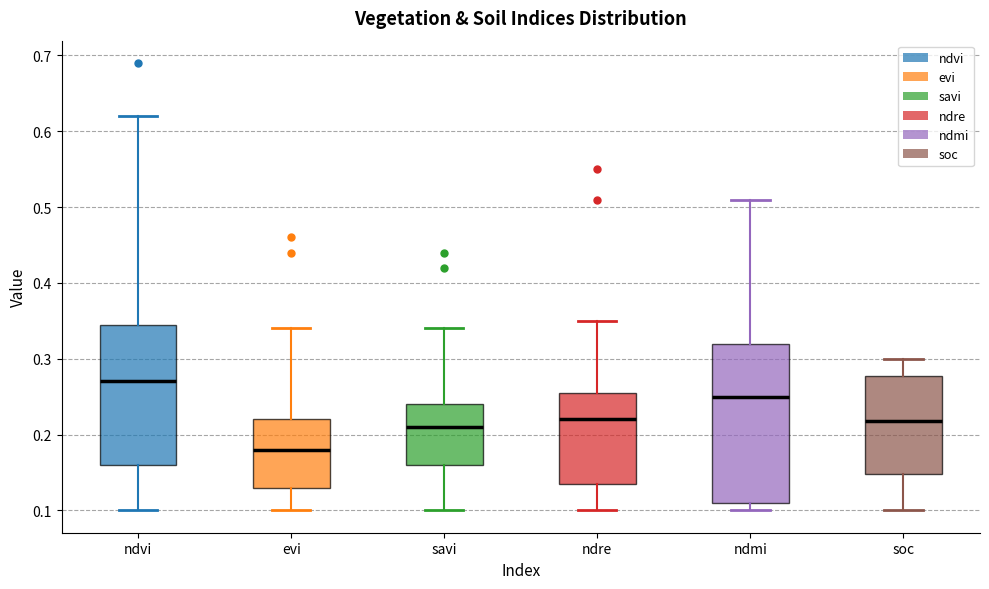

Which box is the tallest, from its lower edge to its upper edge?

ndmi